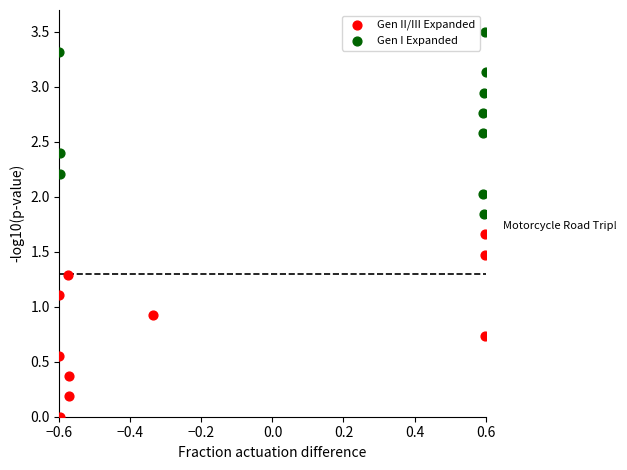

Which series reaches the maximum Y coordinate?

Gen I Expanded